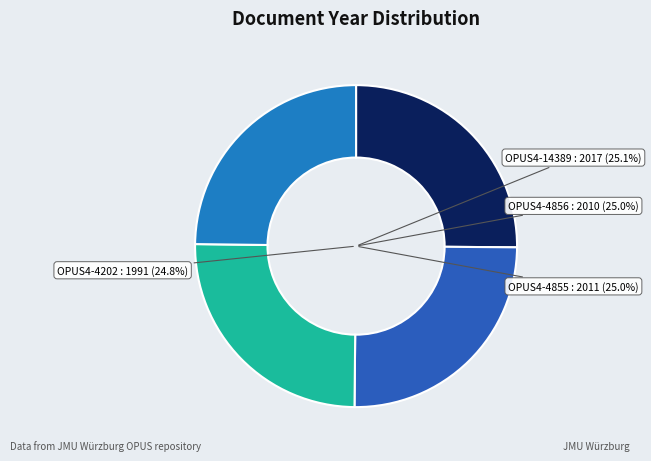

Rank the categories by value from highest to lowest.

OPUS4-14389, OPUS4-4855, OPUS4-4856, OPUS4-4202